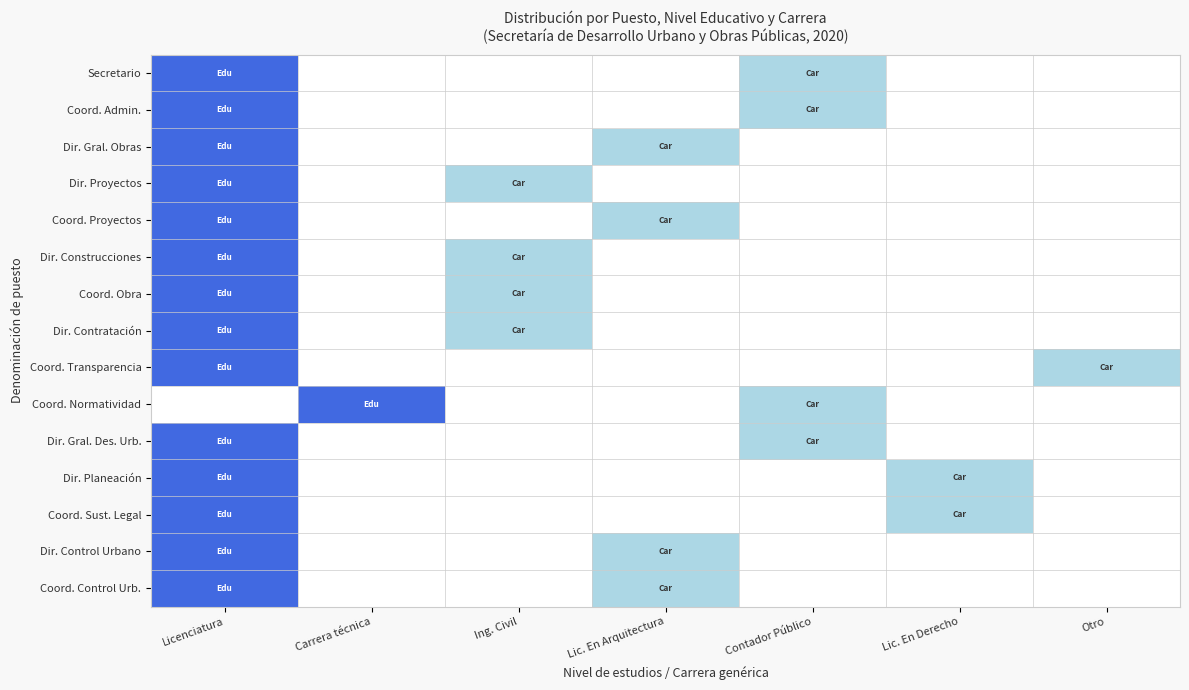

At how many categories does at least one series exceed 0?

7